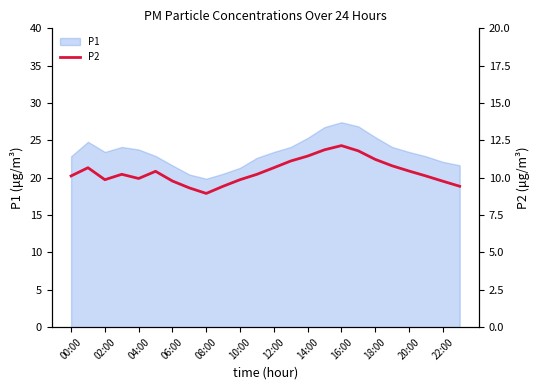

True or false: P1 has a value of 40.8 at 20:00.

False